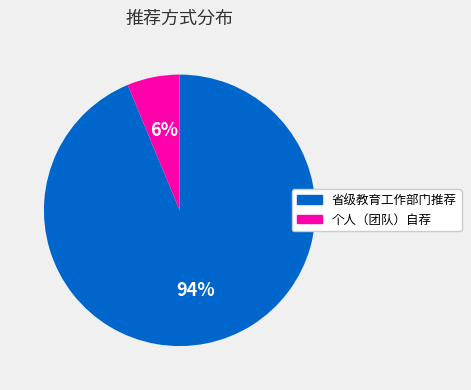

To the nearest percent, what is the combined percentage of 个人（团队）自荐 and 省级教育工作部门推荐?

100%